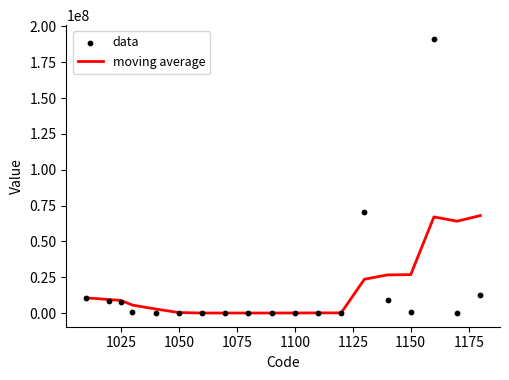

At how many categories does at least one series exceed 37806609?

4